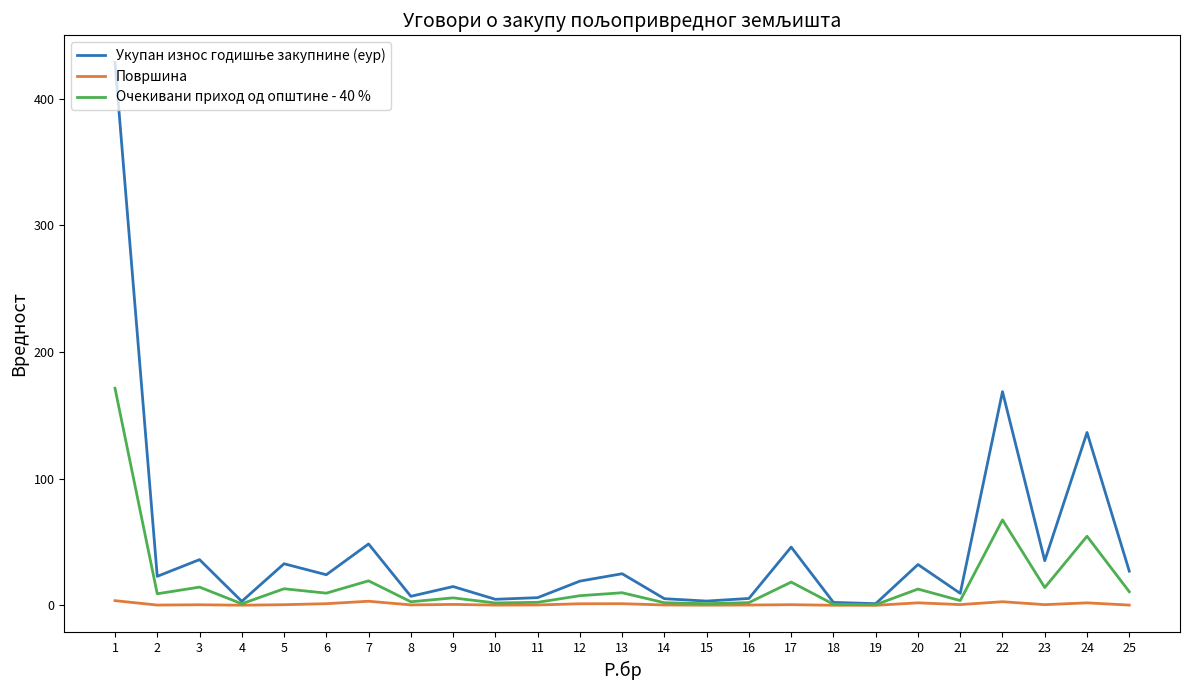

At which category is the sum across all series the highest?

1